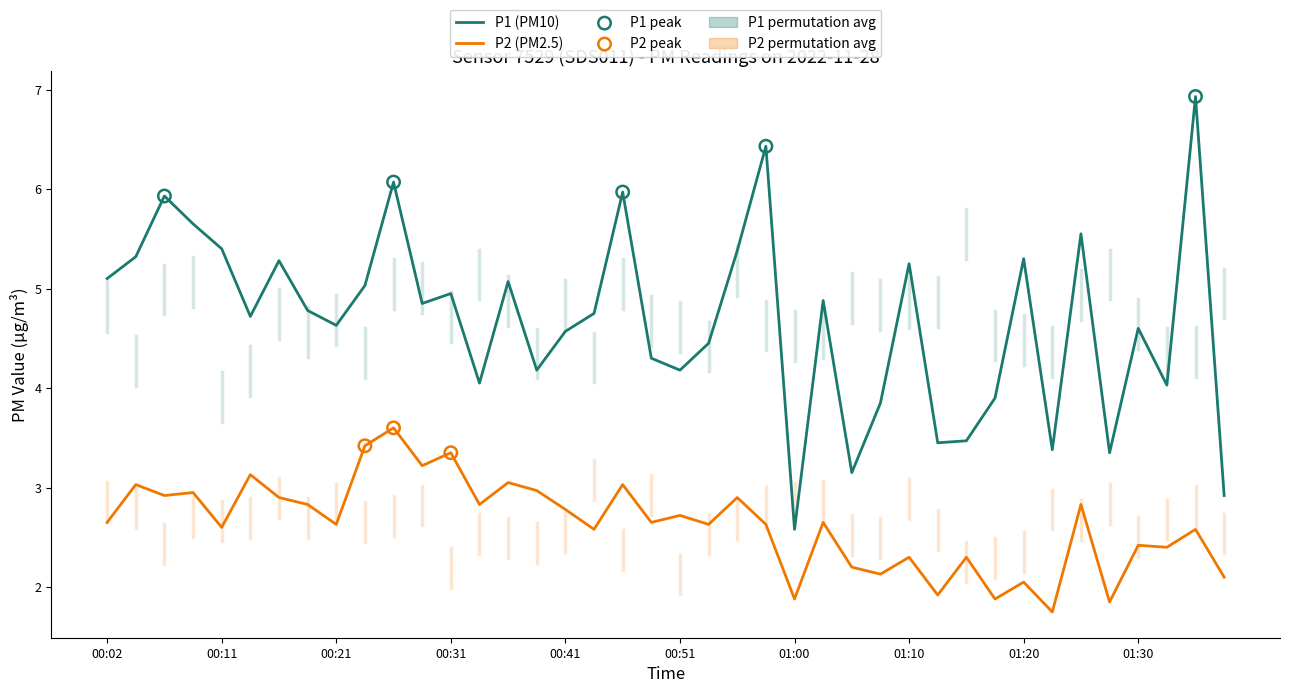

Rank the series by their maximum value, from highest to lowest.

P1 (PM10), P2 (PM2.5)